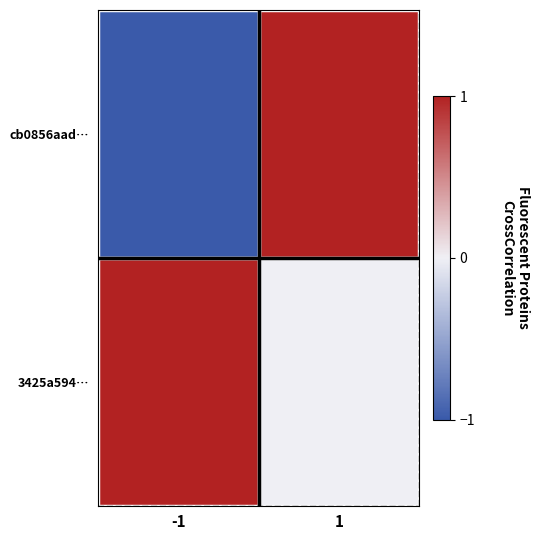

What is the spread (max minus min) of values at 1?

0.5